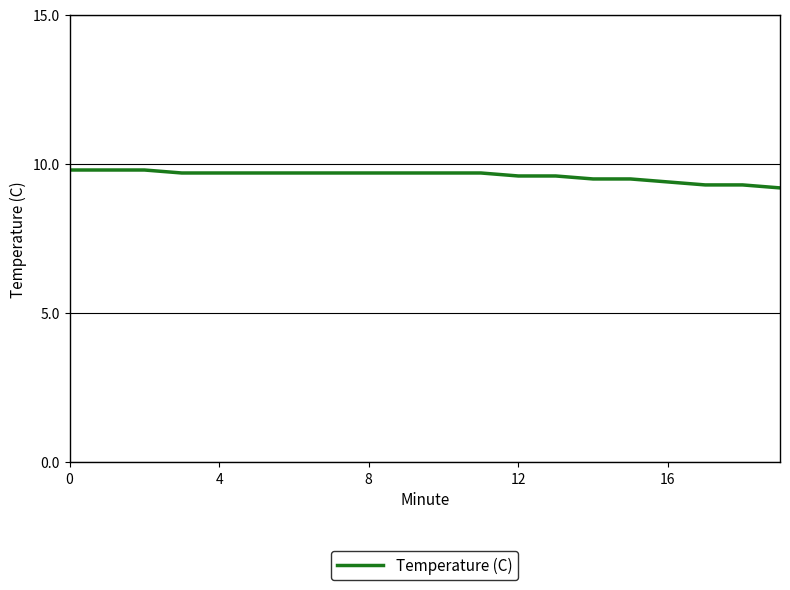

What is the difference between the maximum and minimum values?

0.6